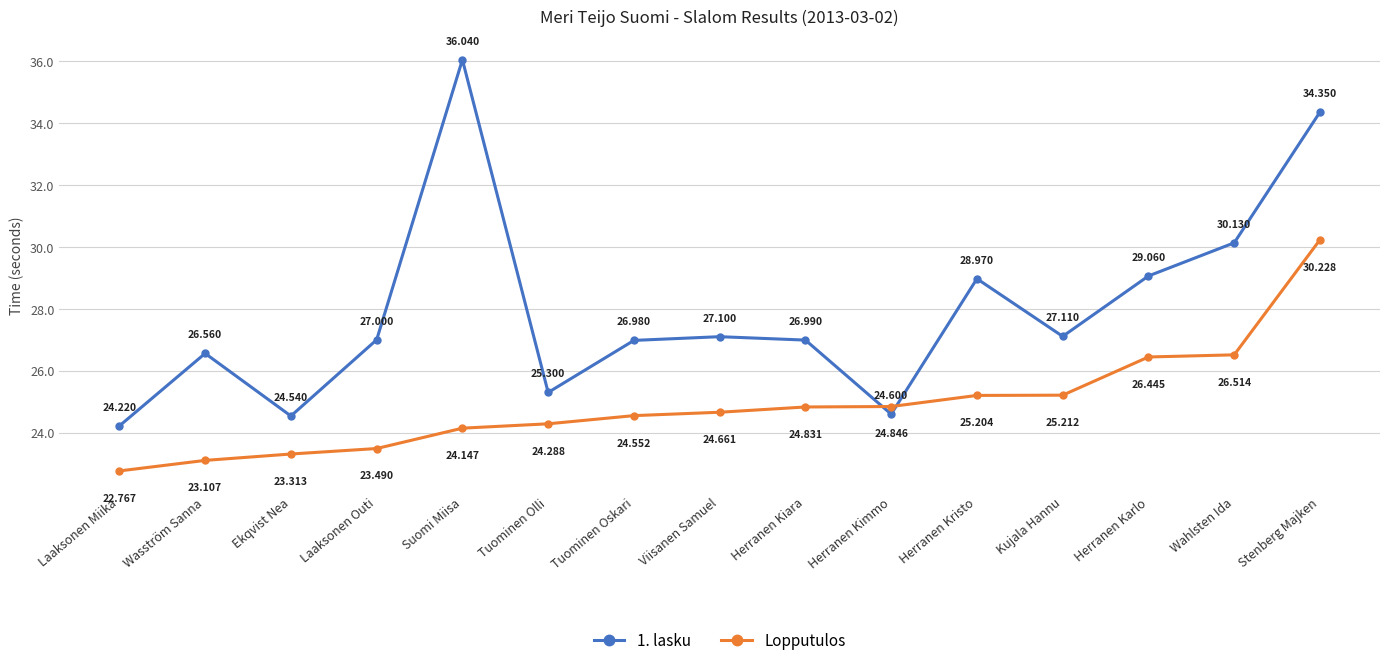

At which category is the sum across all series the highest?

Stenberg Majken